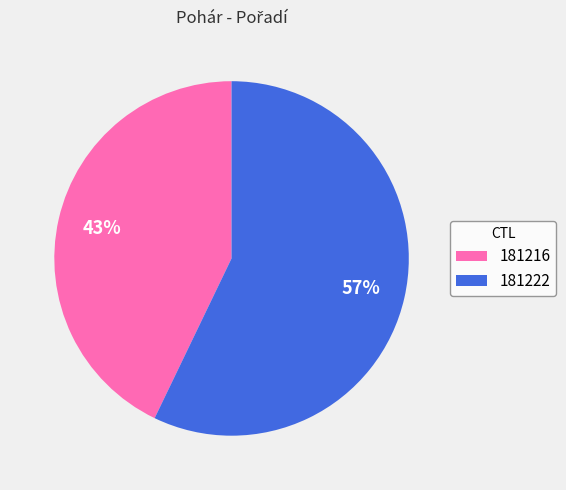

To the nearest percent, what is the difference between the largest and smallest slice percentages?

14%